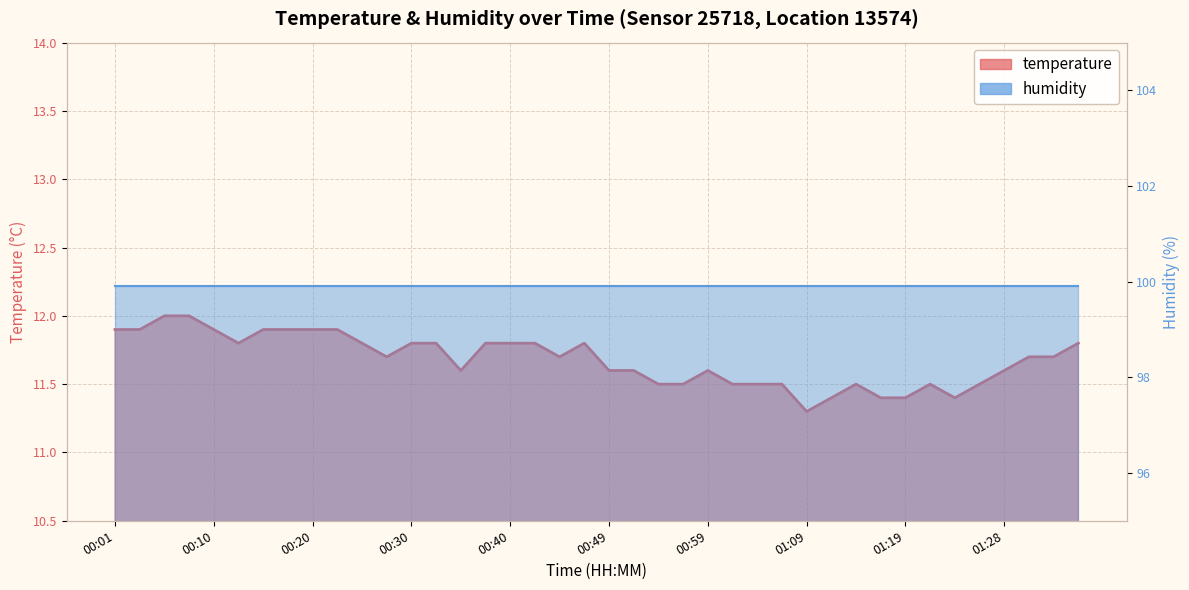

The chart shows a value of 15.5 at 01:19. True or false?

False